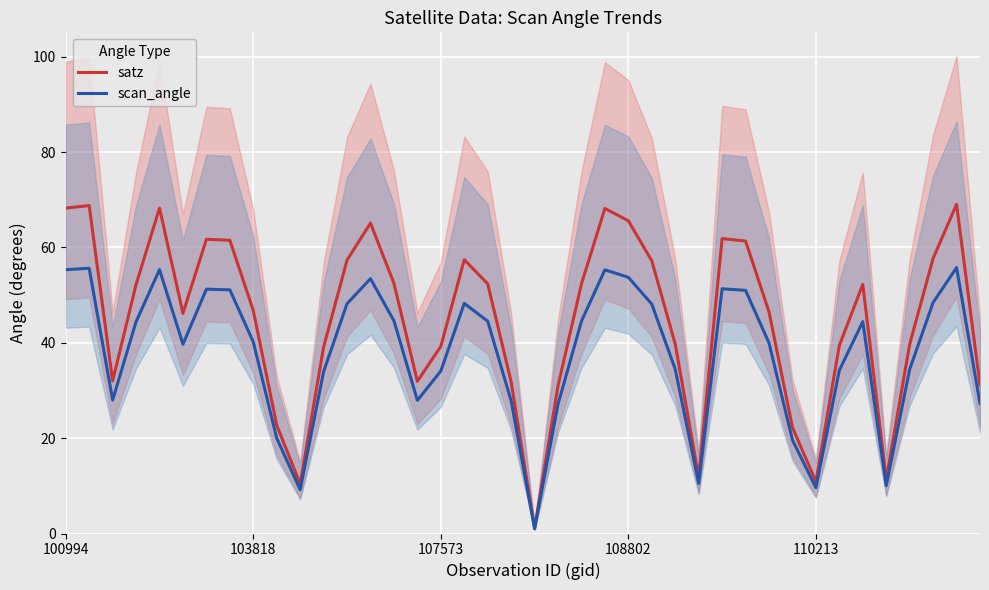

Read the satz value at 7.

61.5